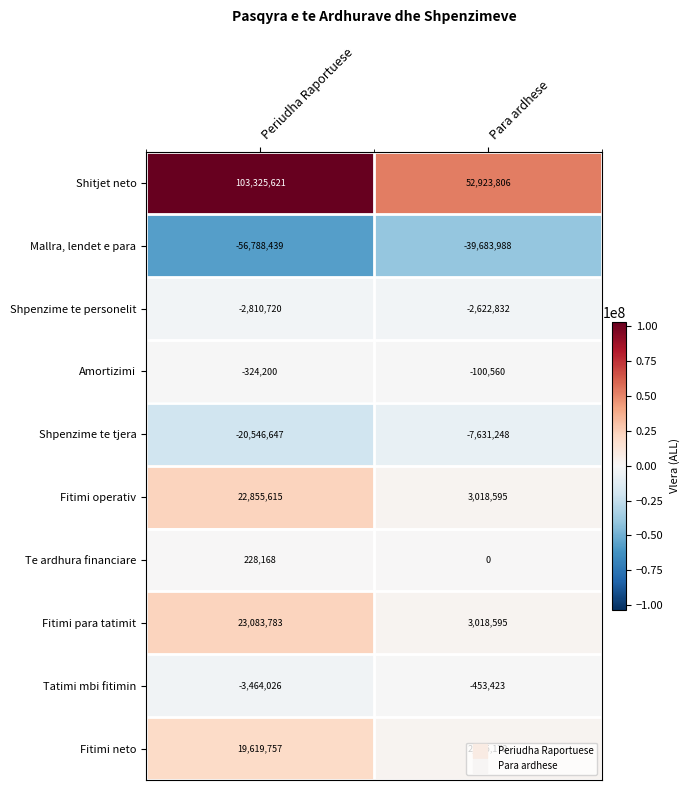

What is the difference between the highest and lowest values at Para ardhese?

92607794